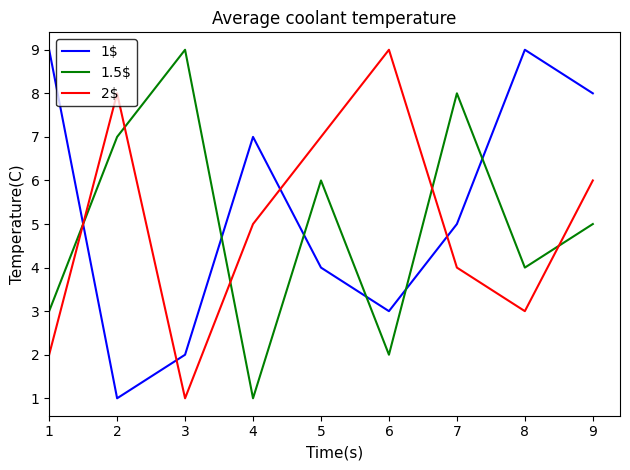

Which series changed the most between 1 and 4?

2$